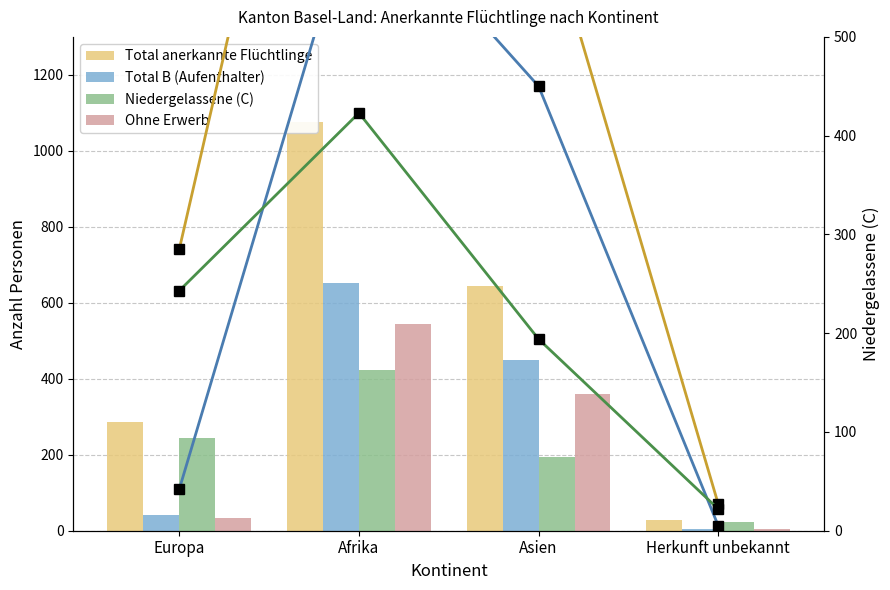

Which series has the largest total across all categories?

Total anerkannte Flüchtlinge